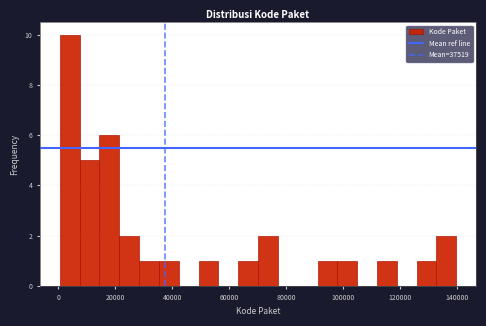

Read against the x-axis, roughly where is the centre of the tallest bar?

4000